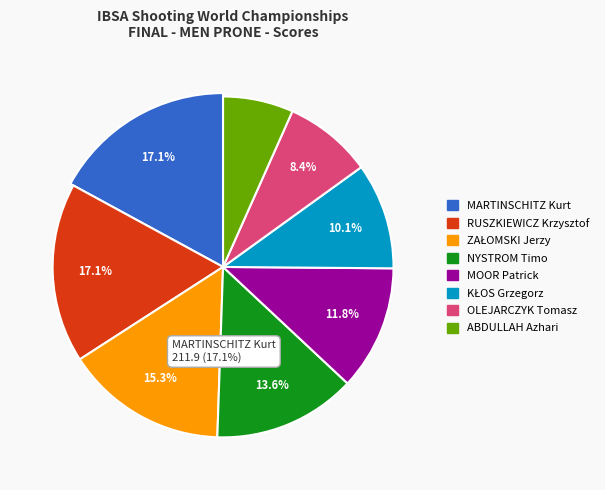

Does NYSTROM Timo represent more than half of the total?

No